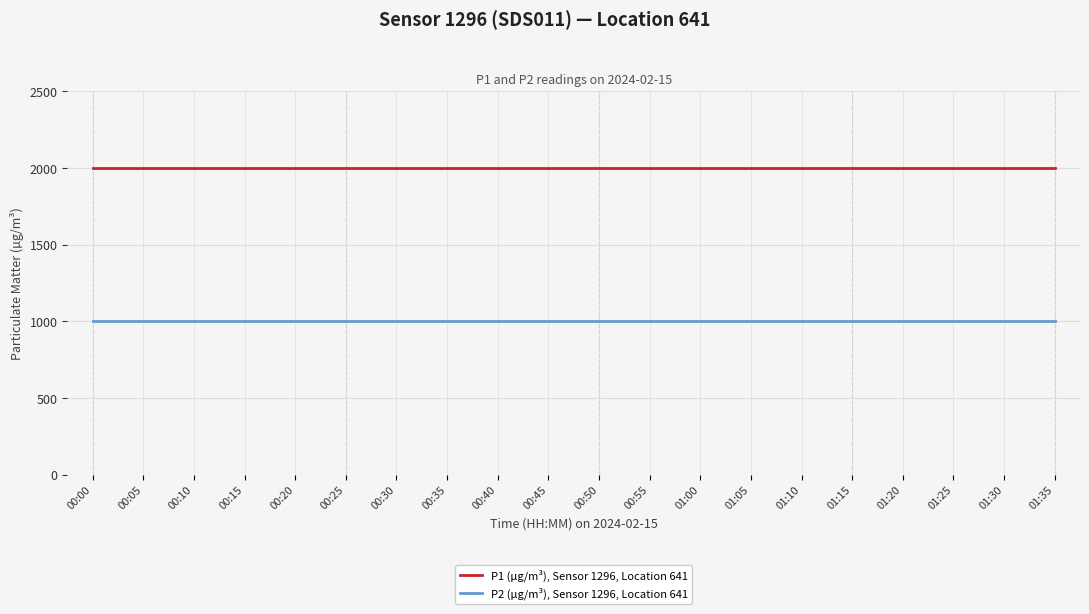

What is the maximum value shown in the chart?

1999.9